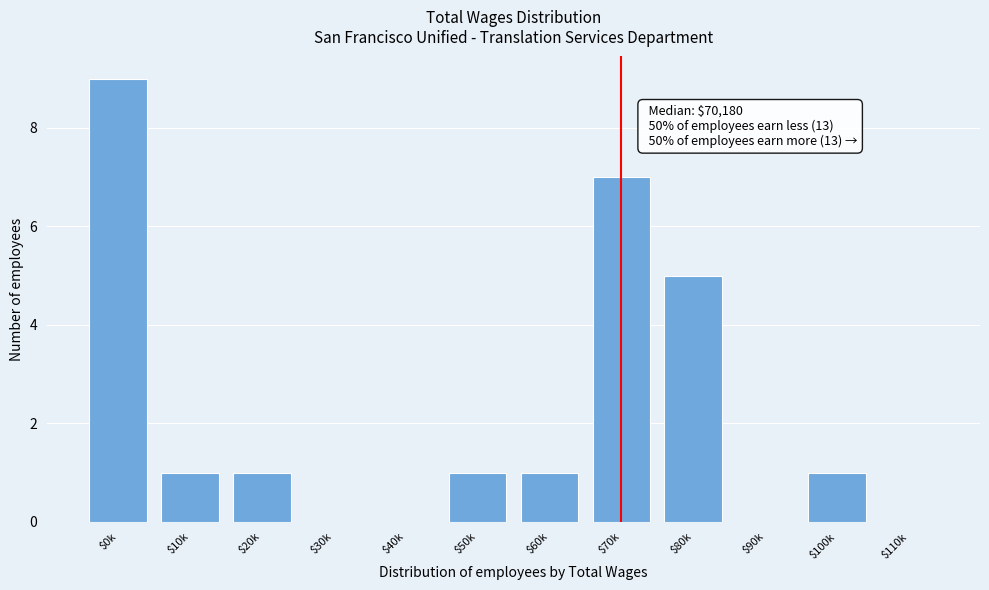

What is the greatest value displayed?

9